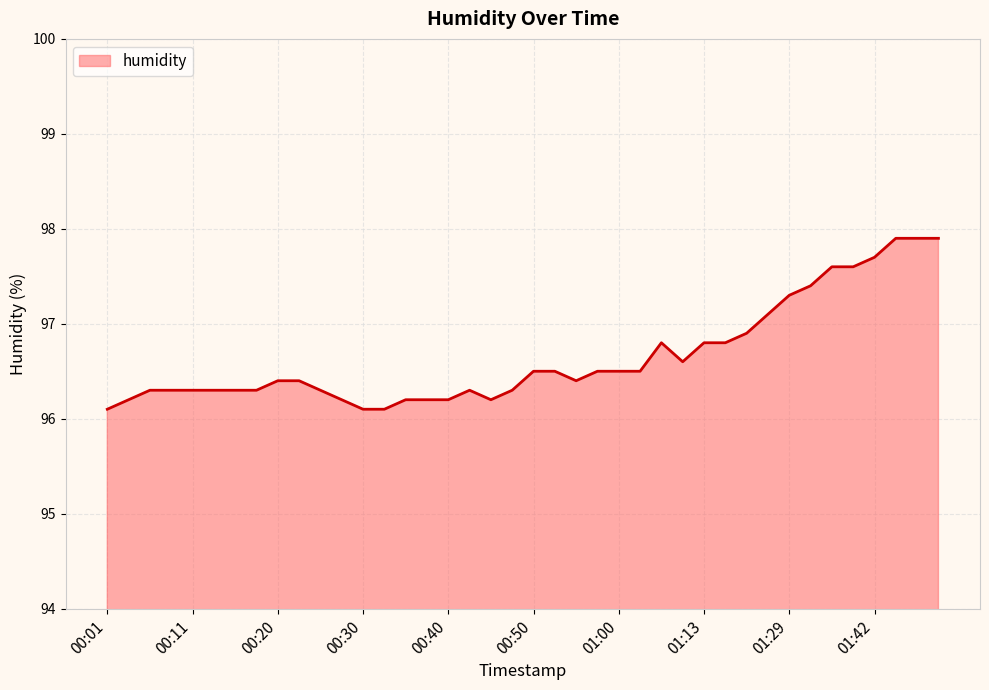

Count the number of data series in this chart.

1